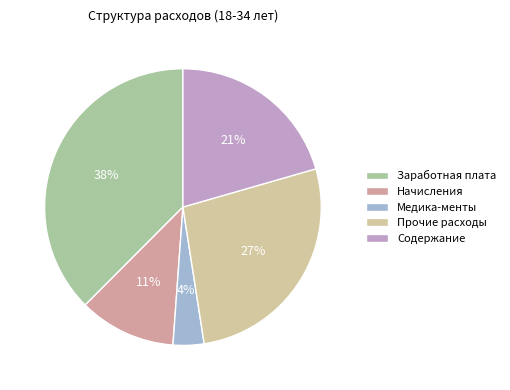

True or false: Заработная плата accounts for 50% of the total.

False